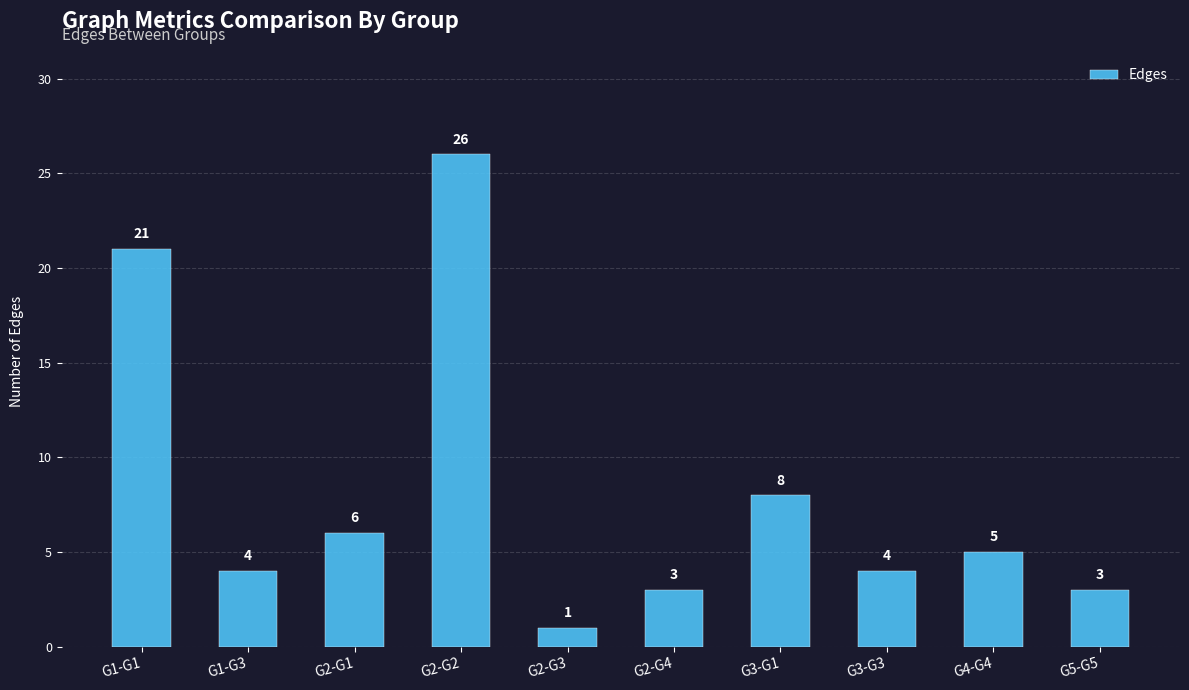

Which has a higher value, G2-G2 or G2-G3?

G2-G2